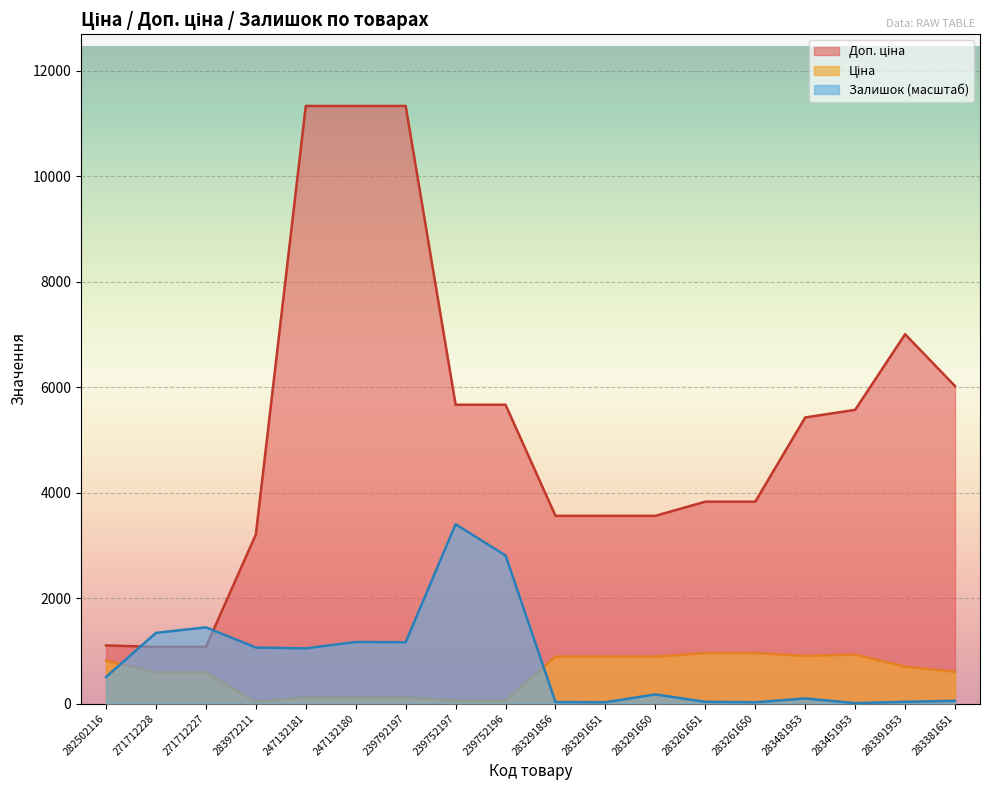

In Ціна, how many points are lower than both neighbors (excluding endpoints)?

2